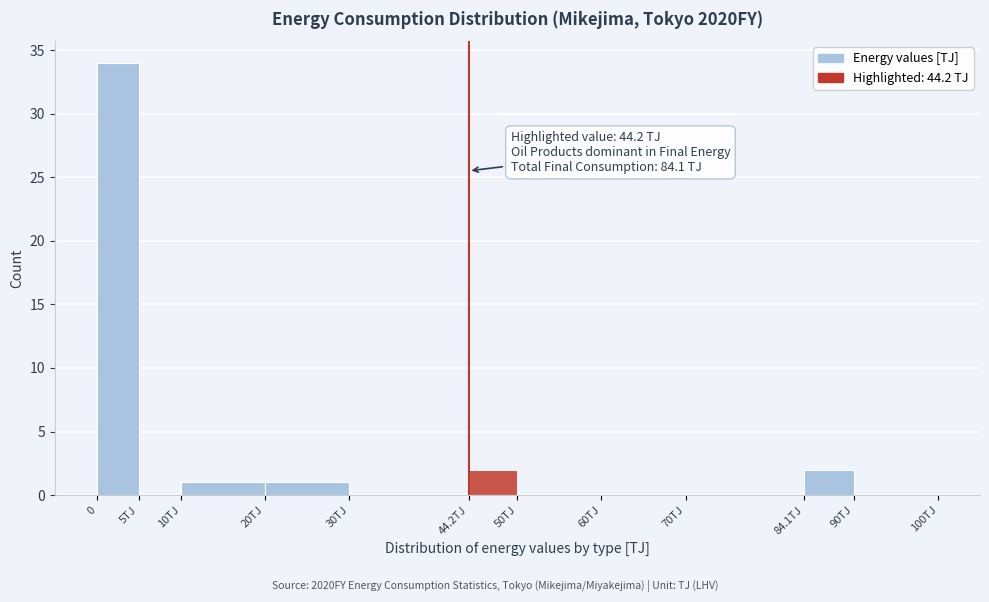

The chart shows a value of 0 at 50TJ. True or false?

True